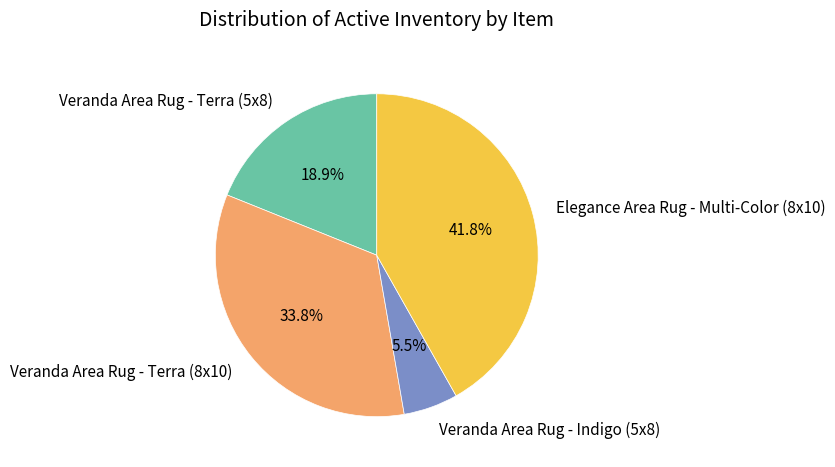

How many slices are in this pie chart?

4